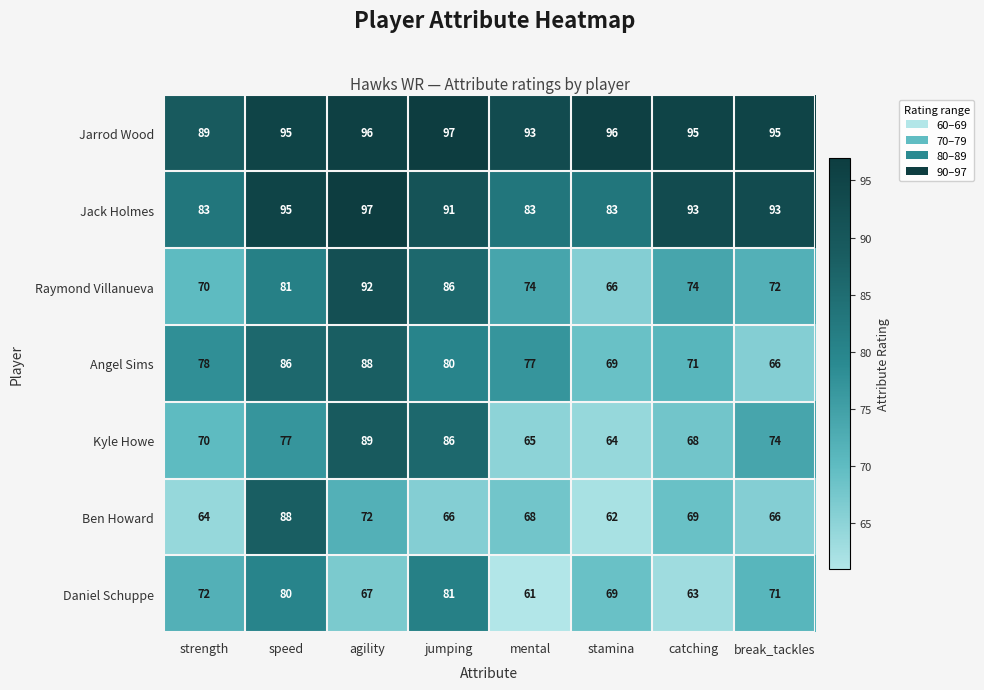

Is the value of Angel Sims at strength greater than the value of Kyle Howe at stamina?

Yes